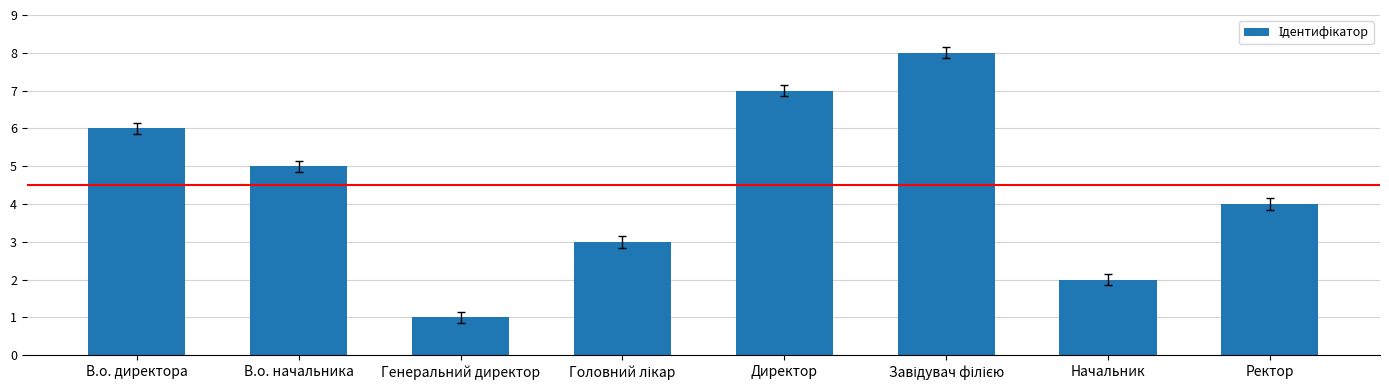

At which label does the data first exceed 5?

В.о. директора